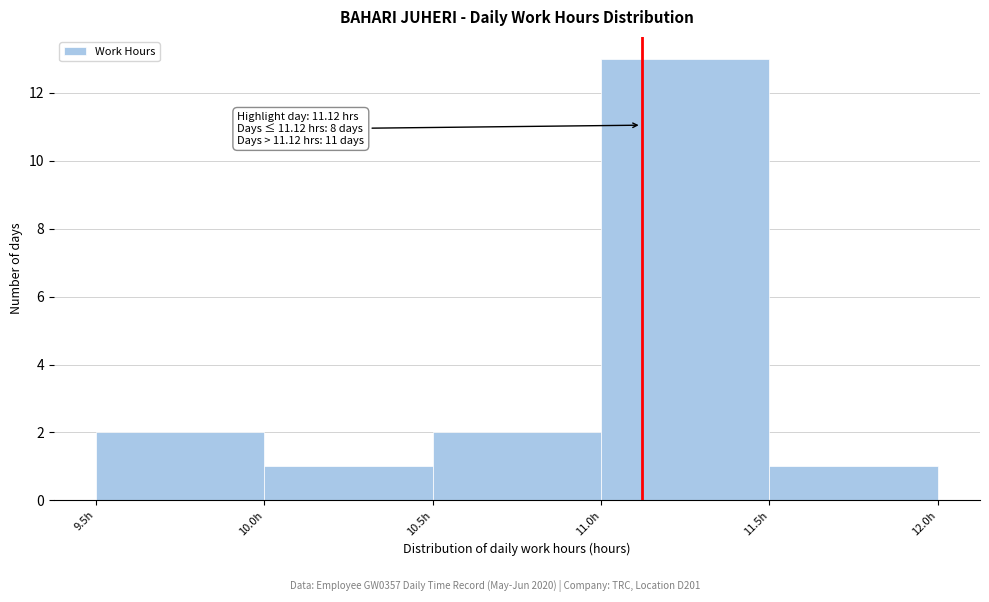

Over which range of the x-axis is the bar tallest?

11.0 to 11.5